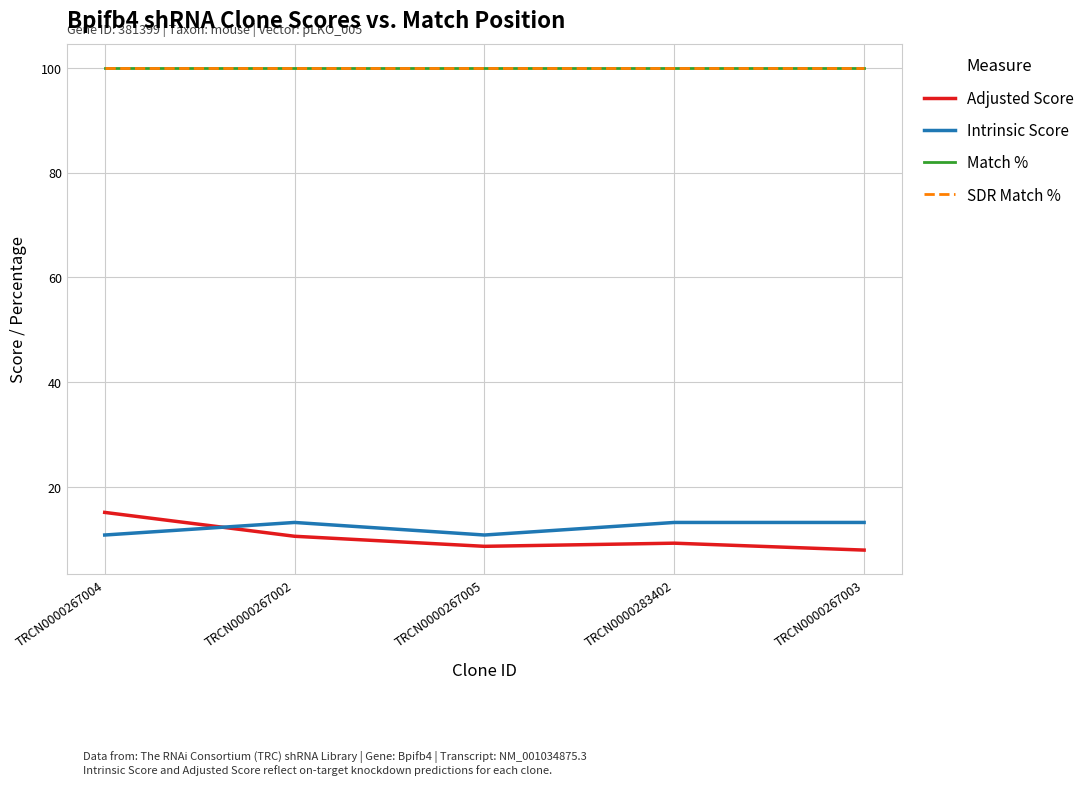

Is this an area chart (filled region under the line)?

No